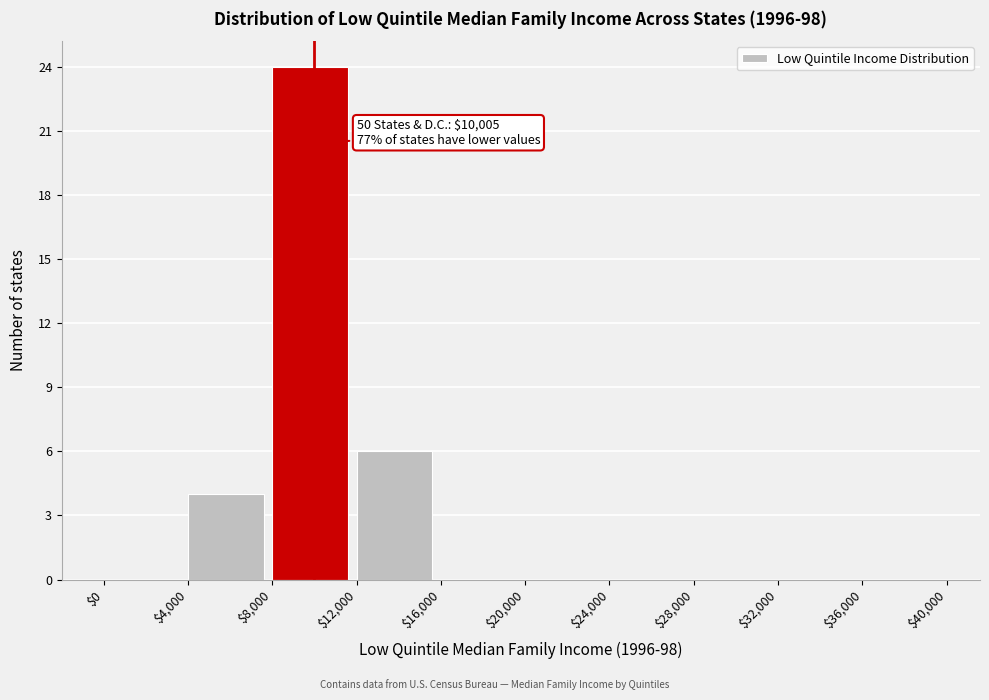

Over which range of the x-axis is the bar tallest?

$8,000 to $12,000